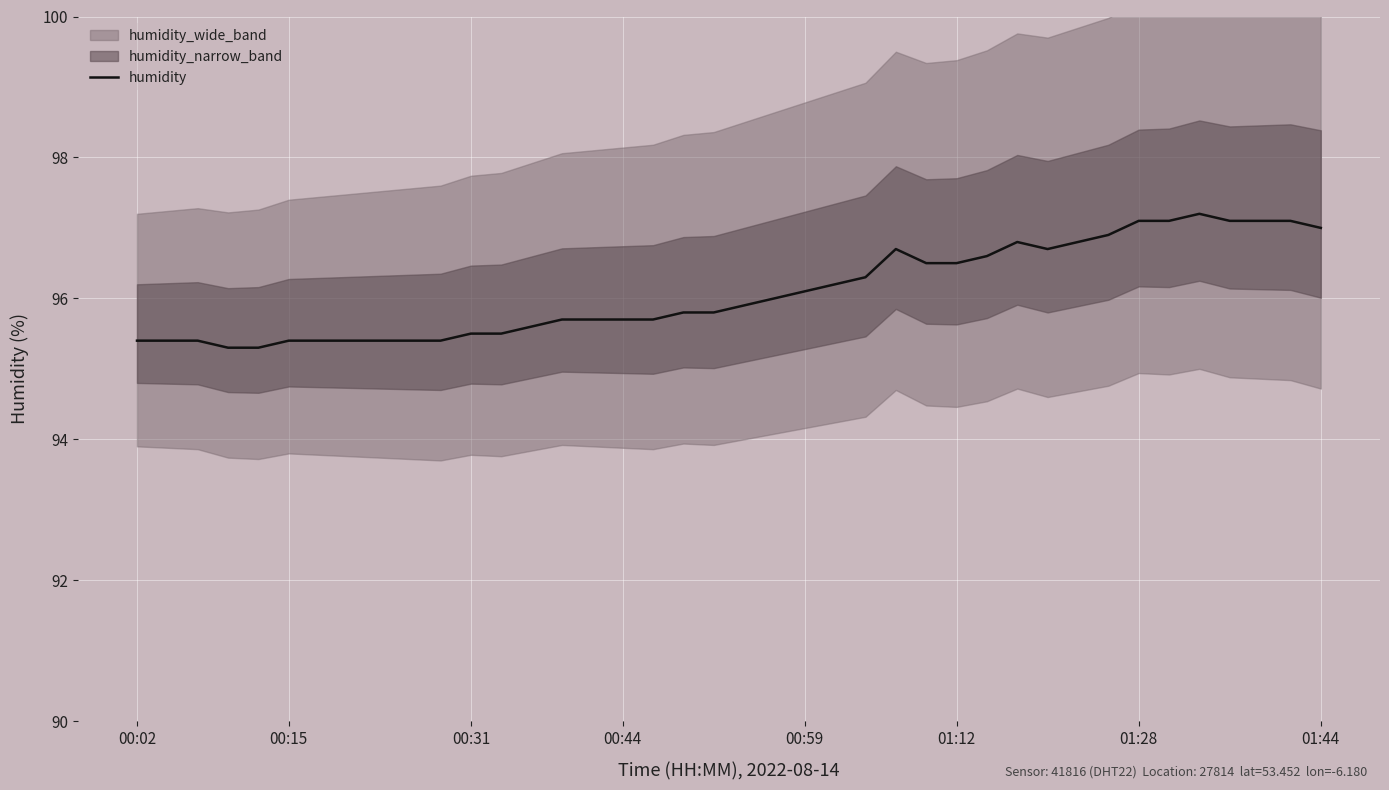

What is the highest value of the humidity series?

97.2